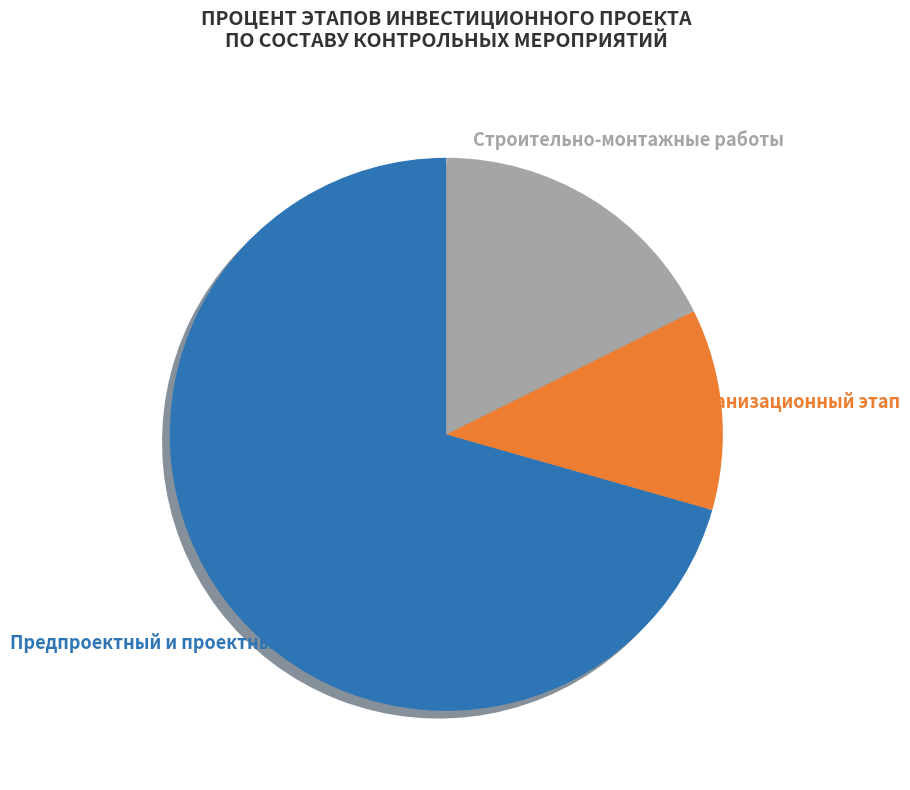

The Организационный этап slice represents 12% of the pie. True or false?

True